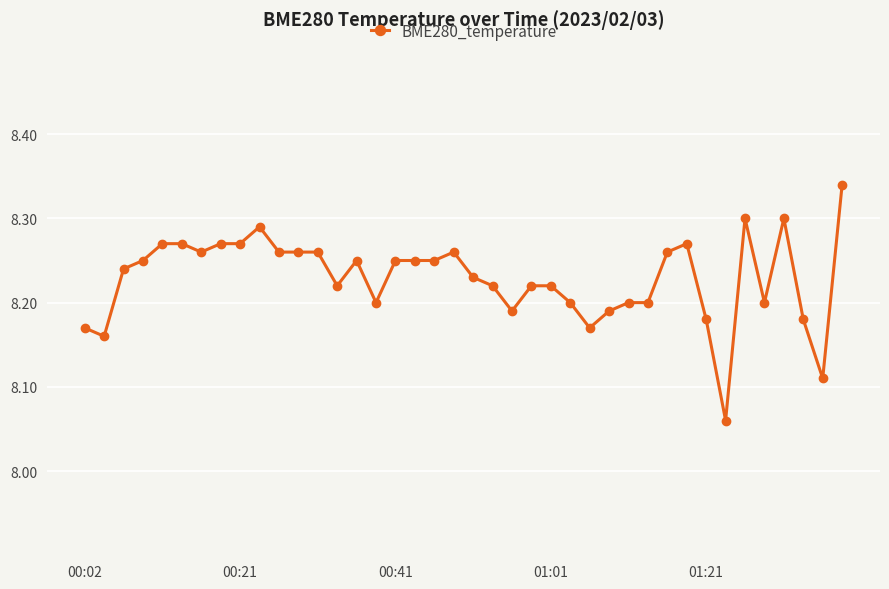

How many values are between 8 and 9?

40